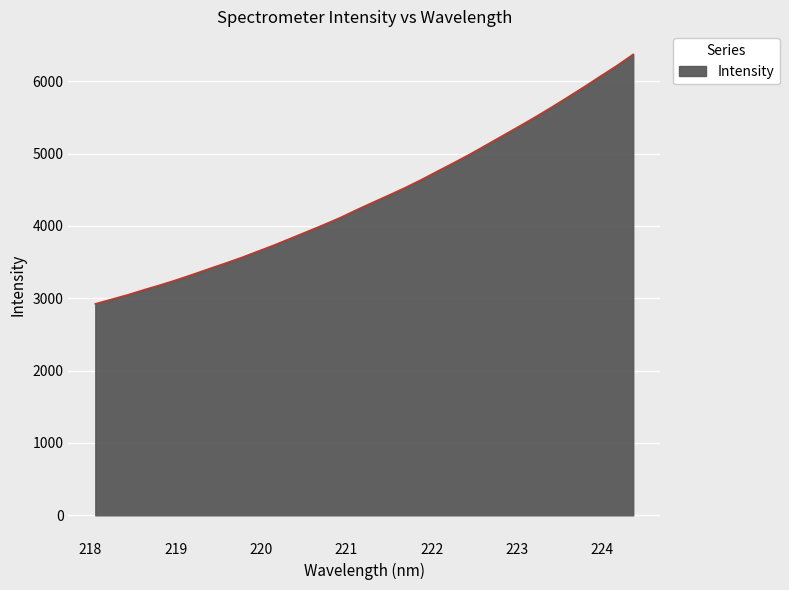

What is the maximum value shown in the chart?

6372.3